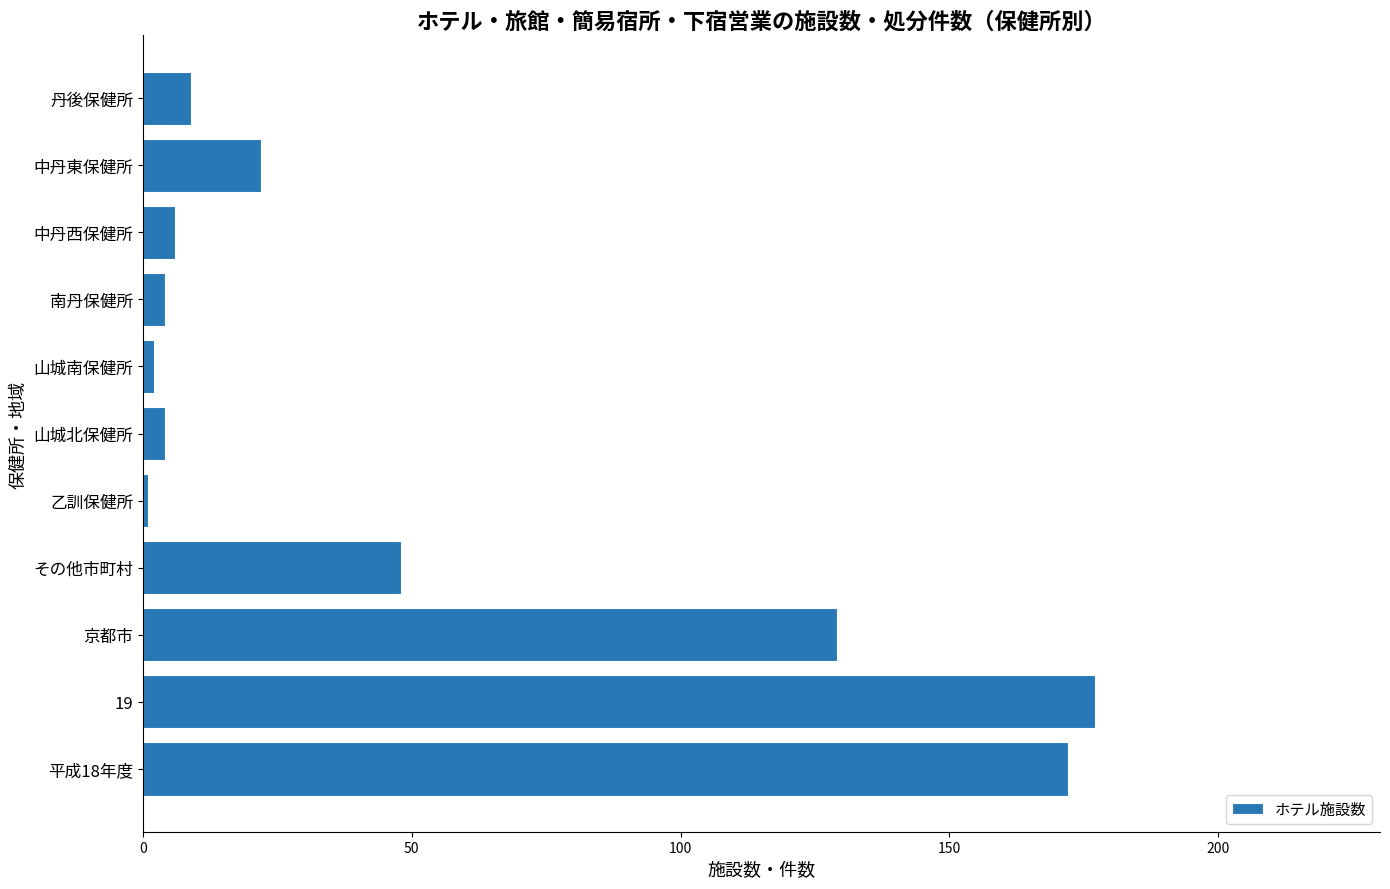

What is the approximate value at 19?

177